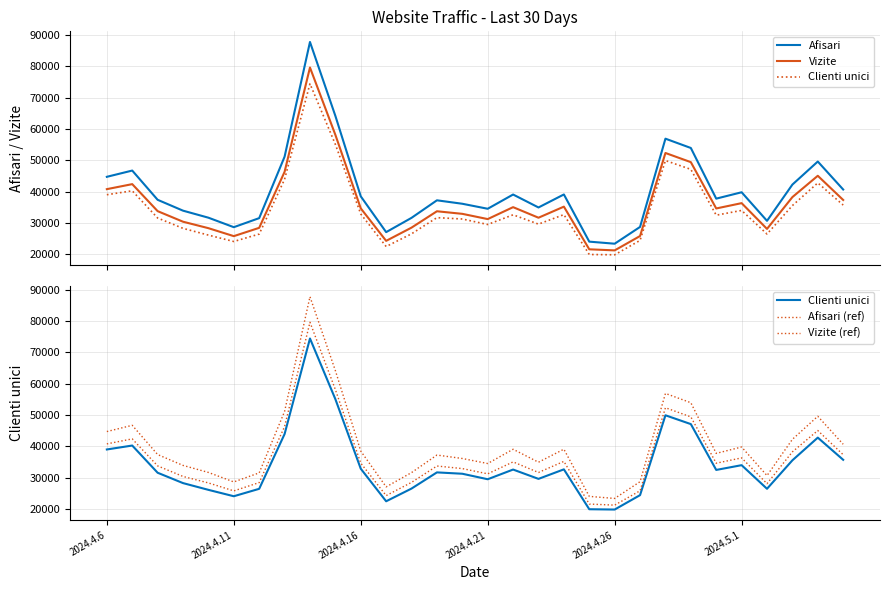

What is the average value of the Afisari series?

40110